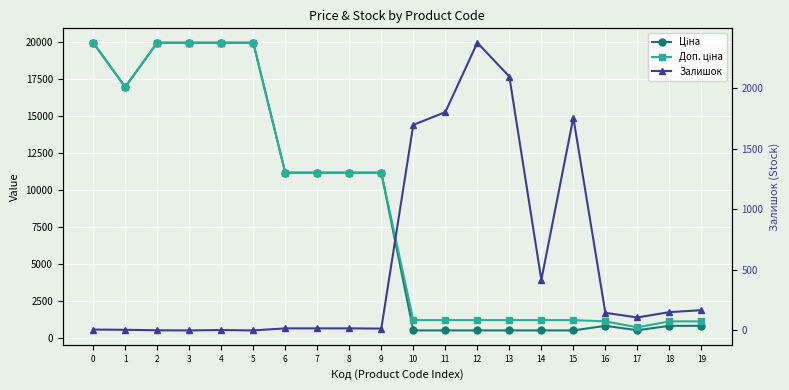

Rank the categories by Ціна value from lowest to highest.

10, 11, 12, 13, 14, 15, 17, 16, 18, 19, 6, 7, 8, 9, 1, 0, 2, 3, 4, 5